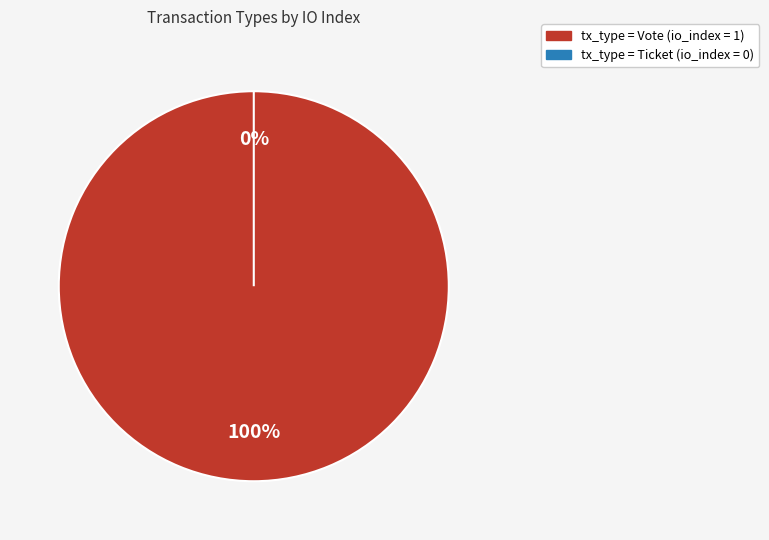

What is the total percentage of Vote and Ticket?

100.0%